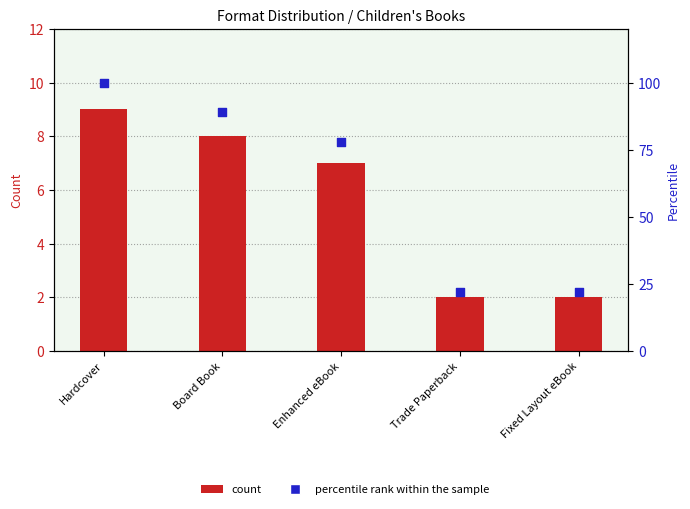

At which category is the sum across all series the highest?

Hardcover